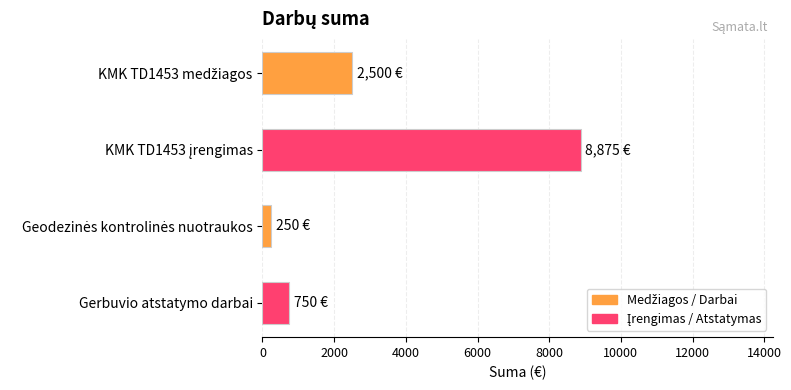

The chart shows a value of 750 at Gerbuvio atstatymo darbai. True or false?

True